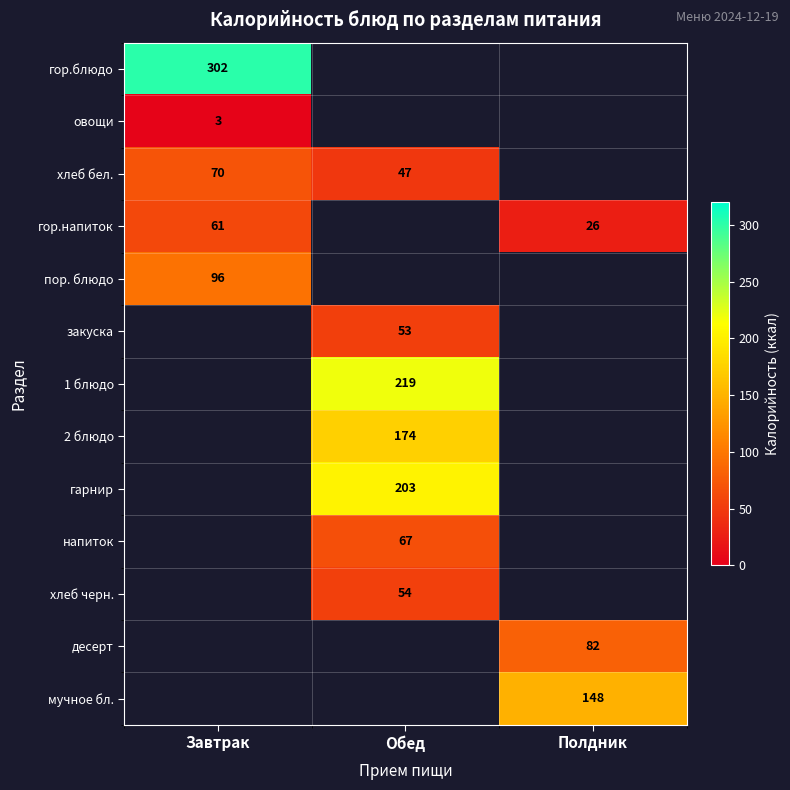

The value of гор.напиток at Завтрак is 61.0. True or false?

True